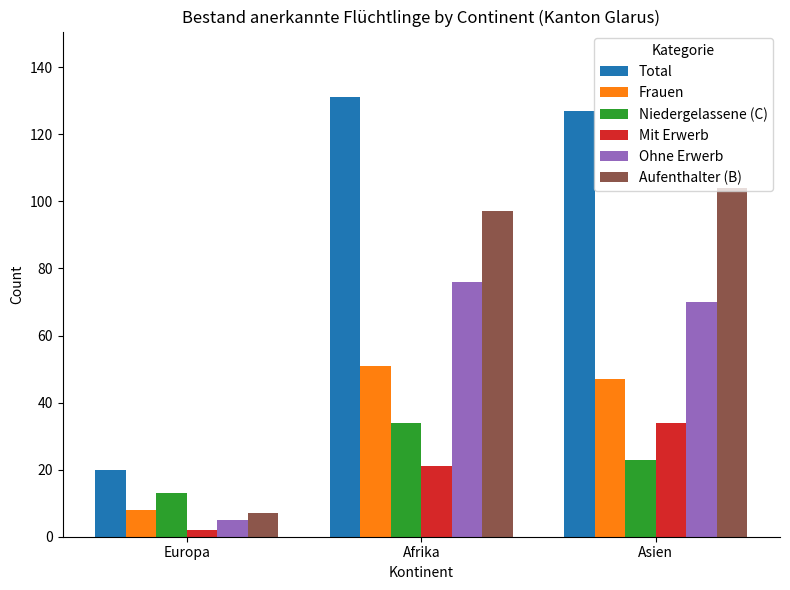

Is the value of Total at Asien greater than the value of Frauen at Afrika?

Yes